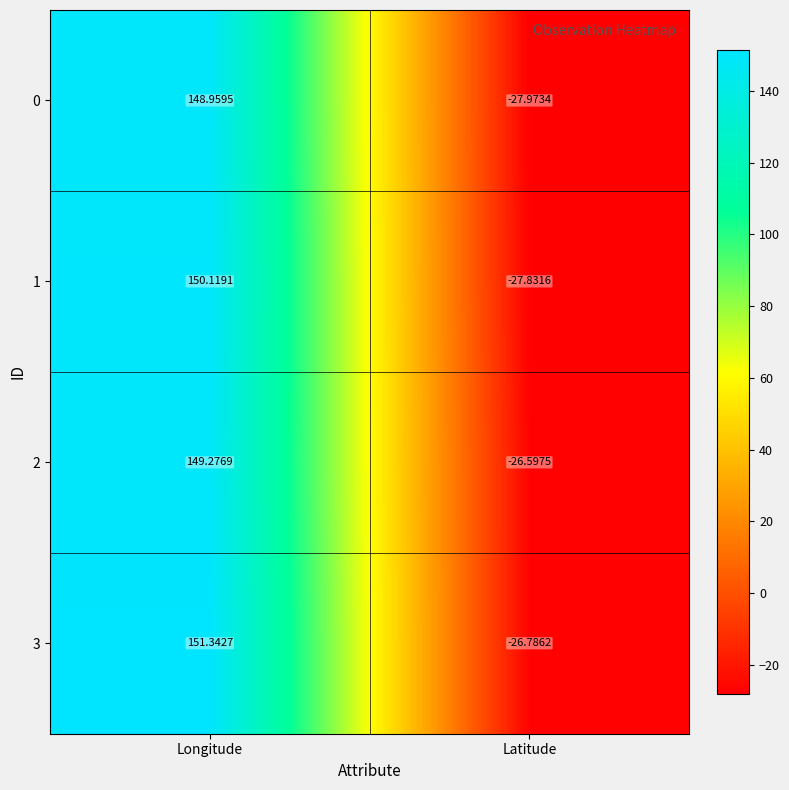

At which category is the sum across all series the highest?

Longitude